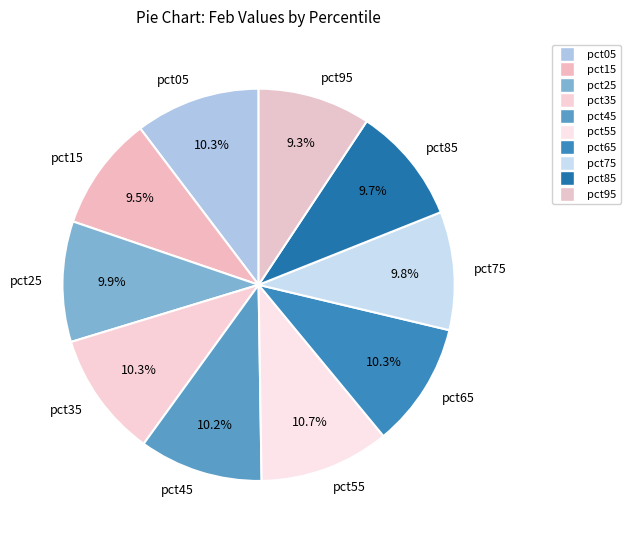

Is there any slice that represents more than half of the pie?

No